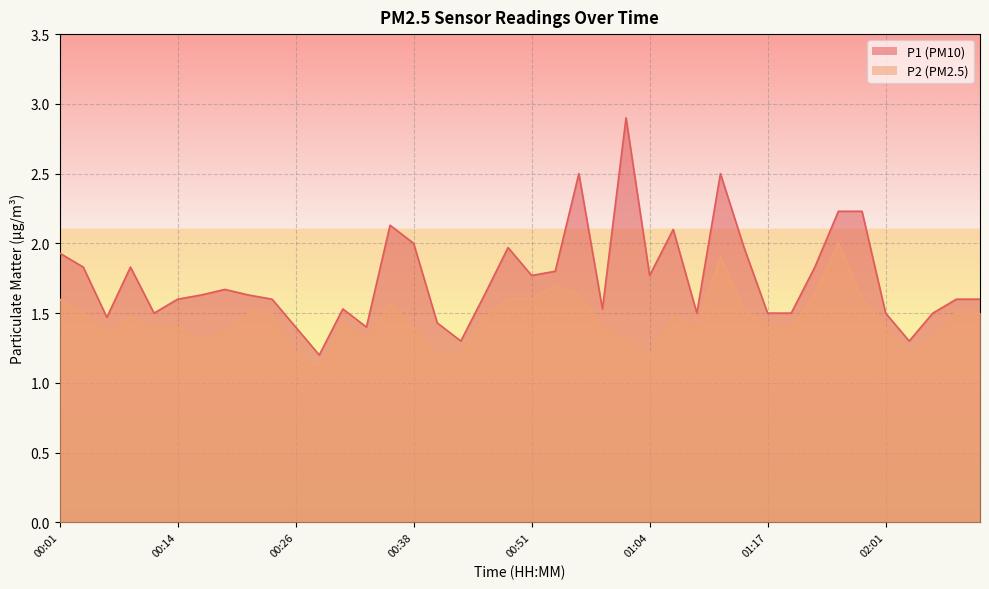

Rank the series by their average value, from highest to lowest.

P1, P2